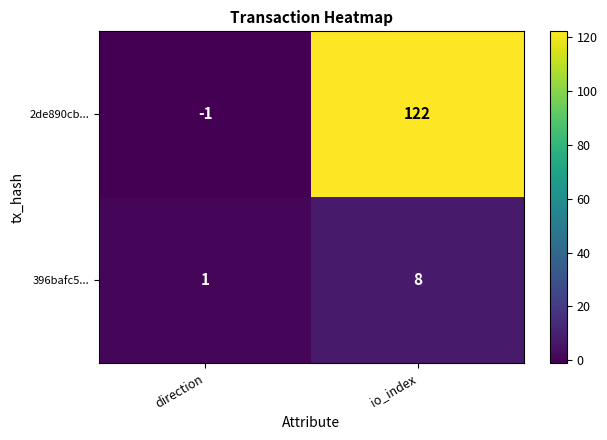

Which series has the largest total across all categories?

2de890cb...